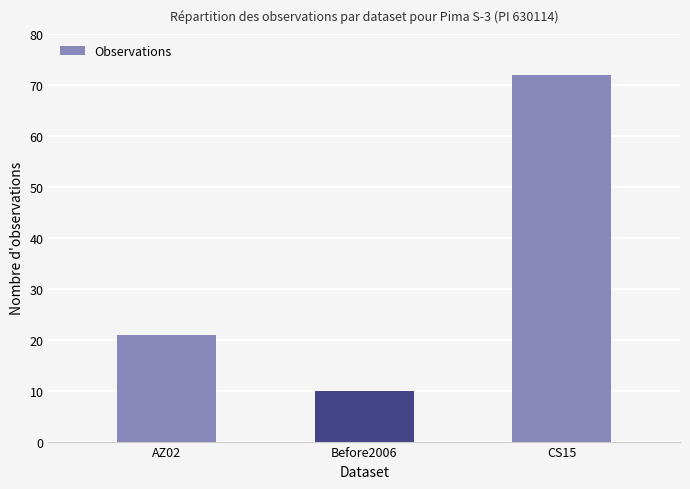

What is the label of the 1st bar from the right?

CS15